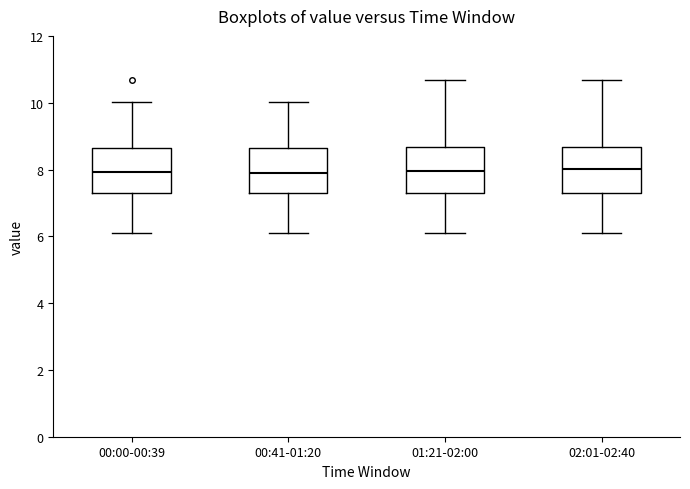

Where is the upper edge of the box for 00:00-00:39 on the y-axis? The values are not printed on the chart, so give them approximately, as read against the axis.

8.6